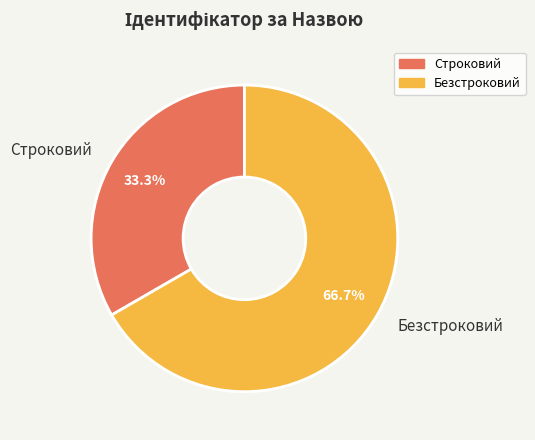

What percentage is the Безстроковий slice, to the nearest percent?

67%